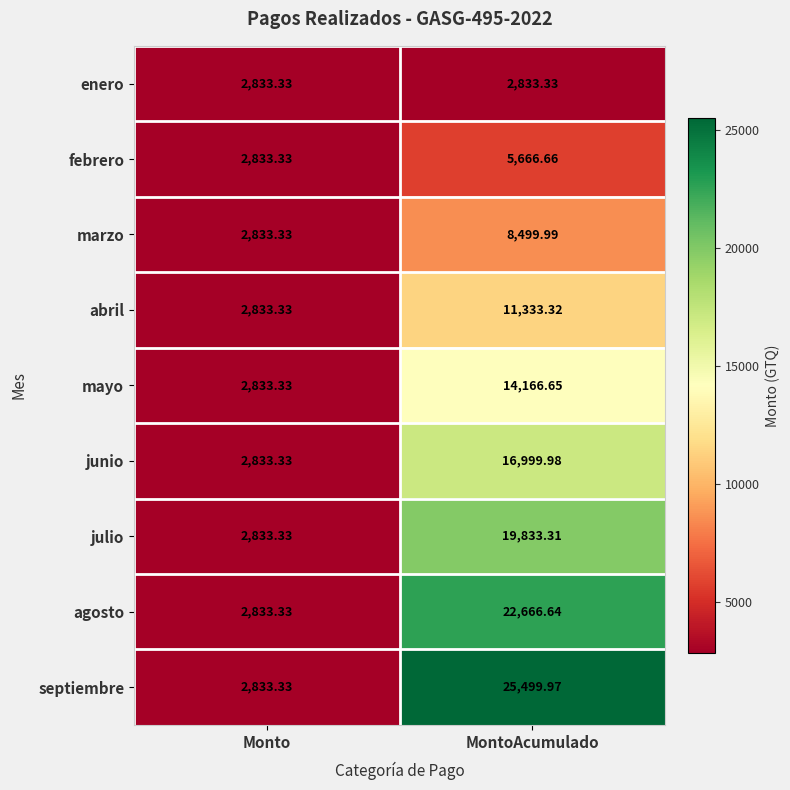

What is the total value across all series at MontoAcumulado?

127499.9